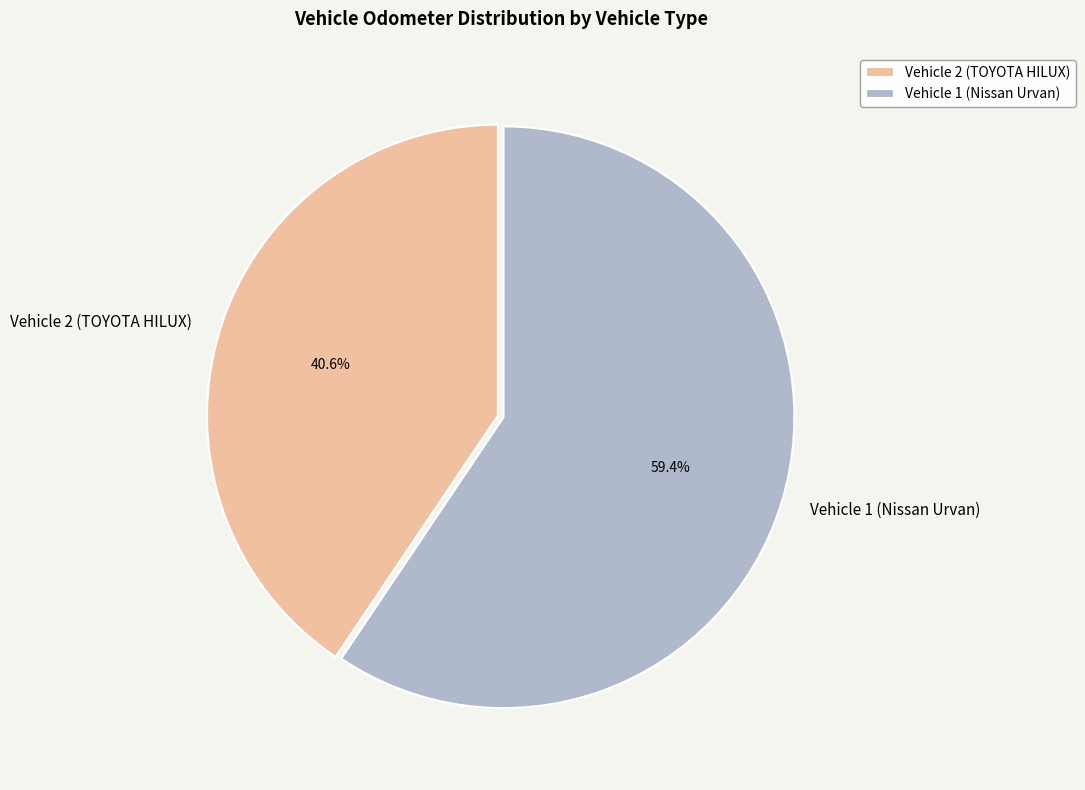

True or false: Vehicle 1 (Nissan Urvan) accounts for 59% of the total.

True